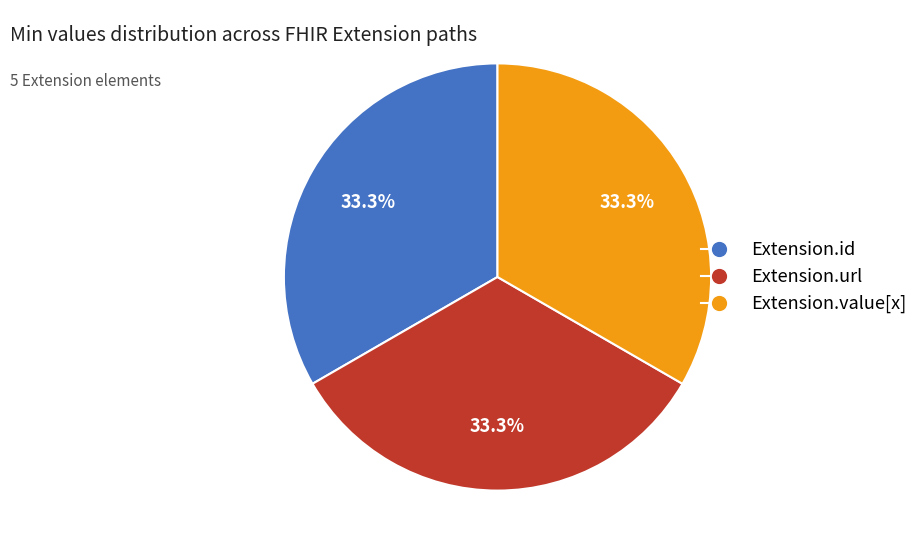

To the nearest percent, what portion does Extension.url represent?

33%